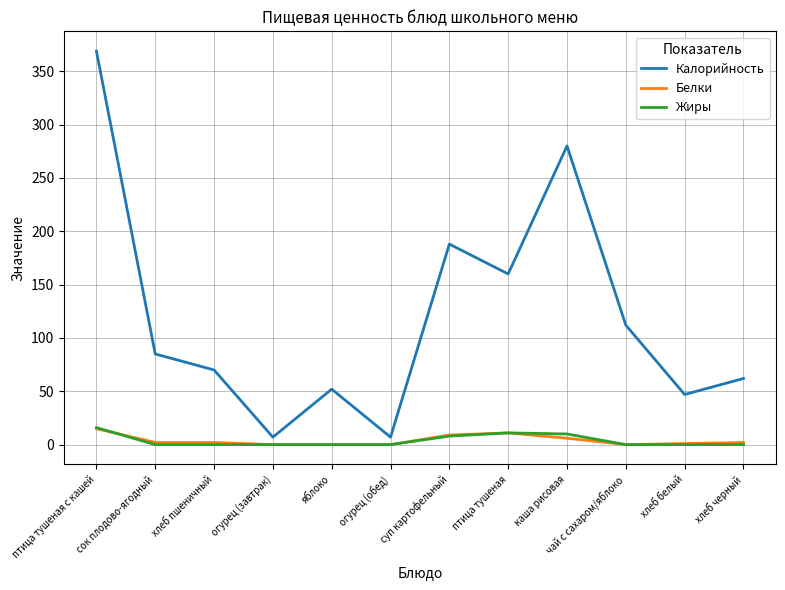

True or false: Калорийность has a value of 70 at хлеб пшеничный.

True